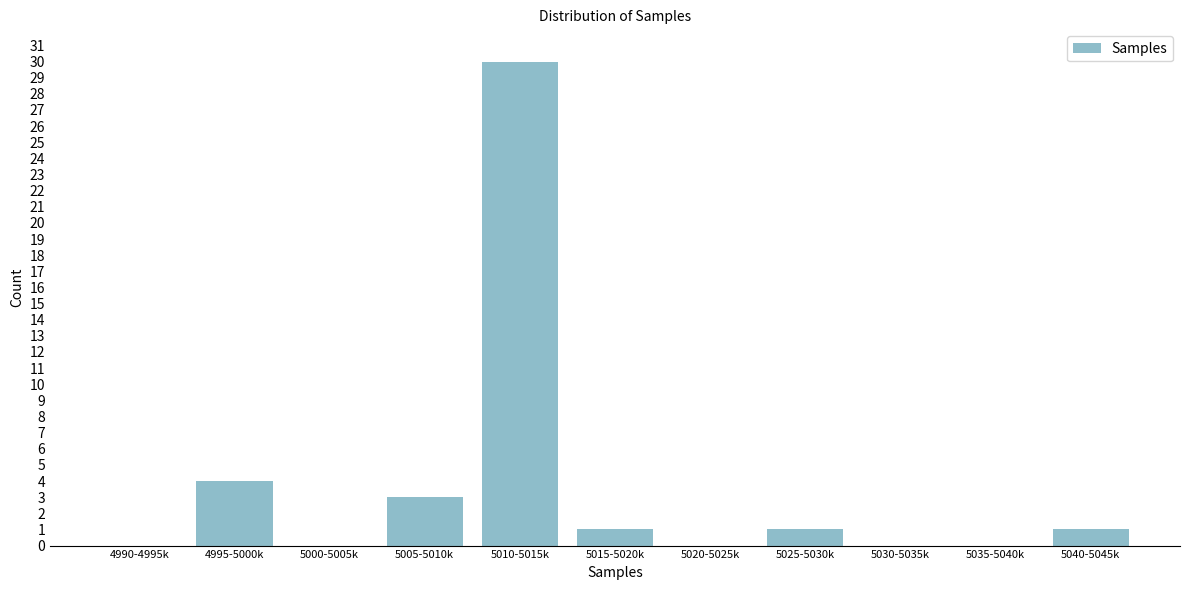

Reading right to left, extract all data points from this chart.

5040-5045k=1	5035-5040k=0	5030-5035k=0	5025-5030k=1	5020-5025k=0	5015-5020k=1	5010-5015k=30	5005-5010k=3	5000-5005k=0	4995-5000k=4	4990-4995k=0